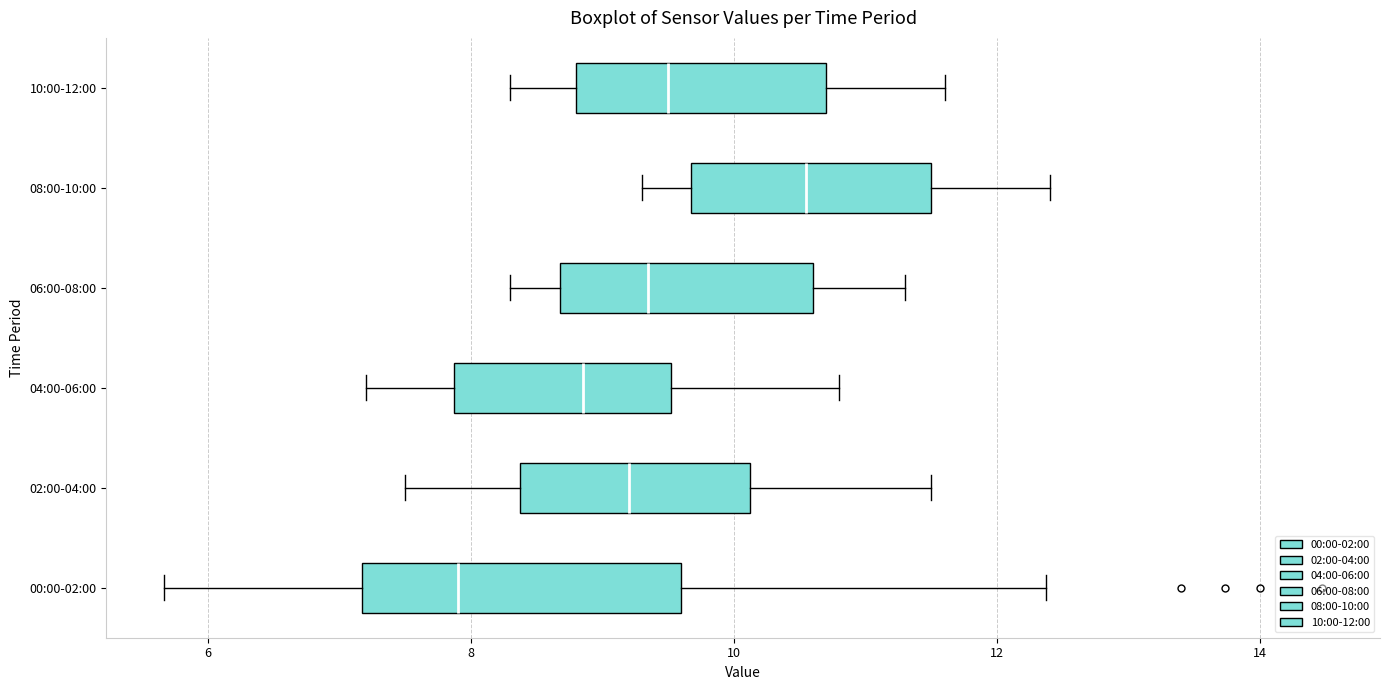

Which box's median line is the furthest to the right?

08:00-10:00